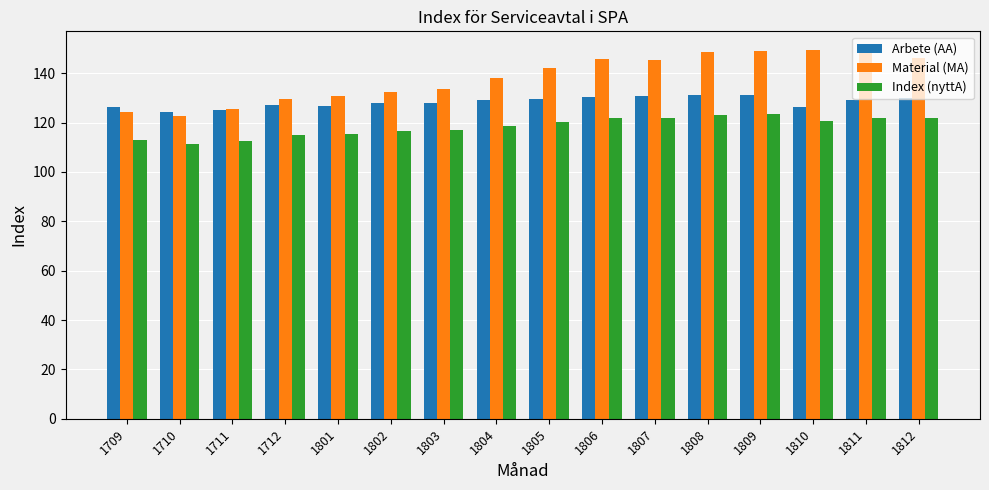

What is the total value across all series at 1808?

402.7